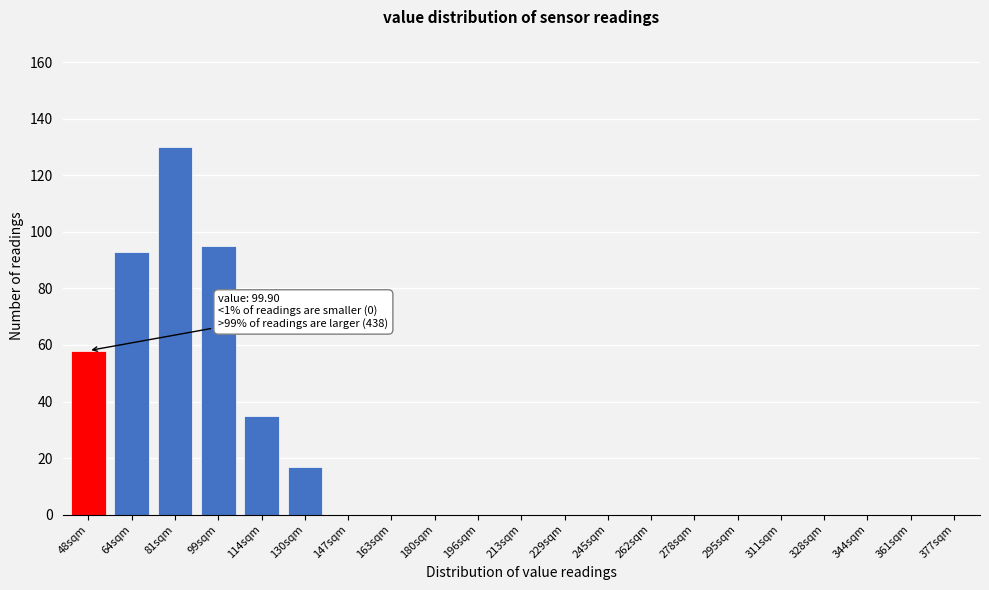

Reading right to left, what are all the values shown in this chart?

377sqm=0	361sqm=0	344sqm=0	328sqm=0	311sqm=0	295sqm=0	278sqm=0	262sqm=0	245sqm=0	229sqm=0	213sqm=0	196sqm=0	180sqm=0	163sqm=0	147sqm=0	130sqm=17	114sqm=35	99sqm=95	81sqm=130	64sqm=93	48sqm=58